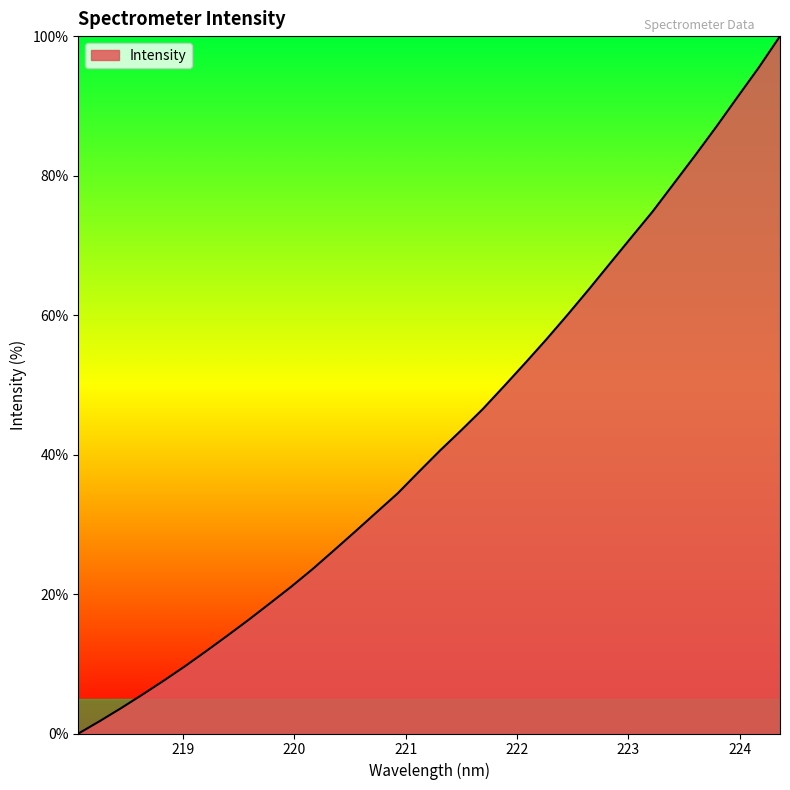

What is the greatest value displayed?

100.0